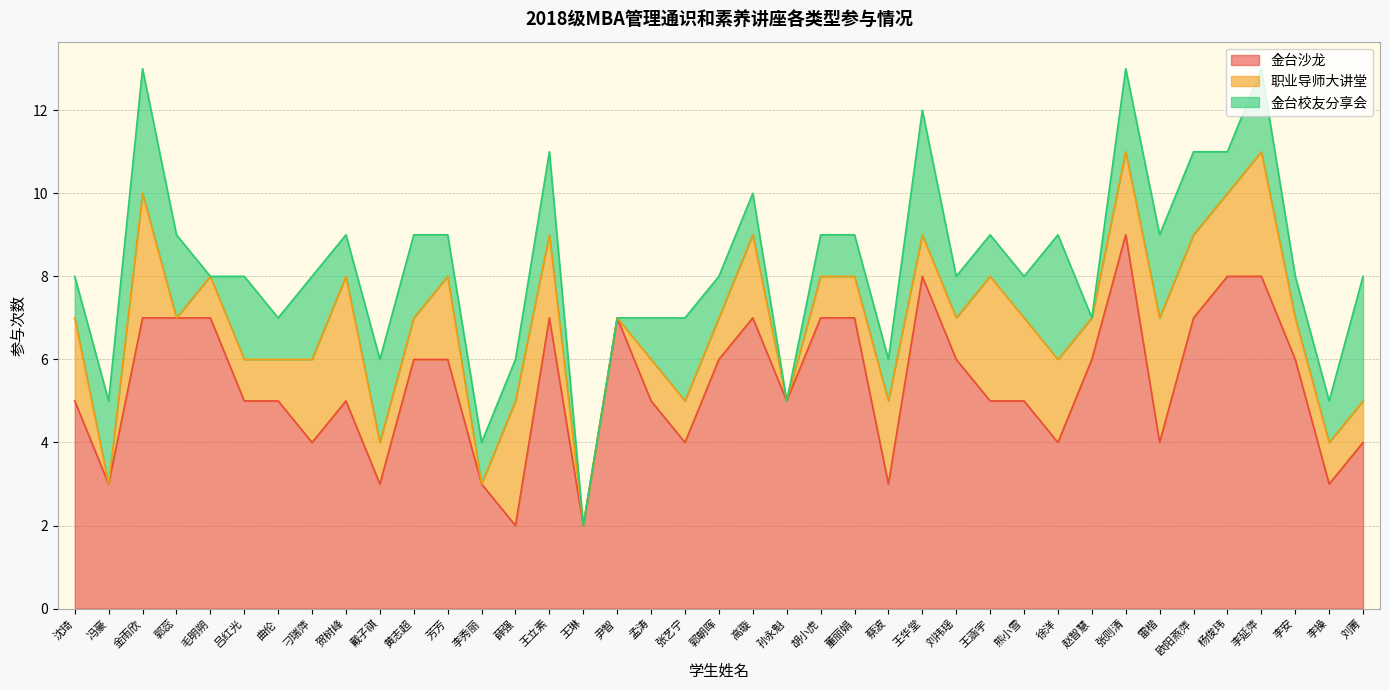

What is the highest value of the 职业导师大讲堂 series?

3